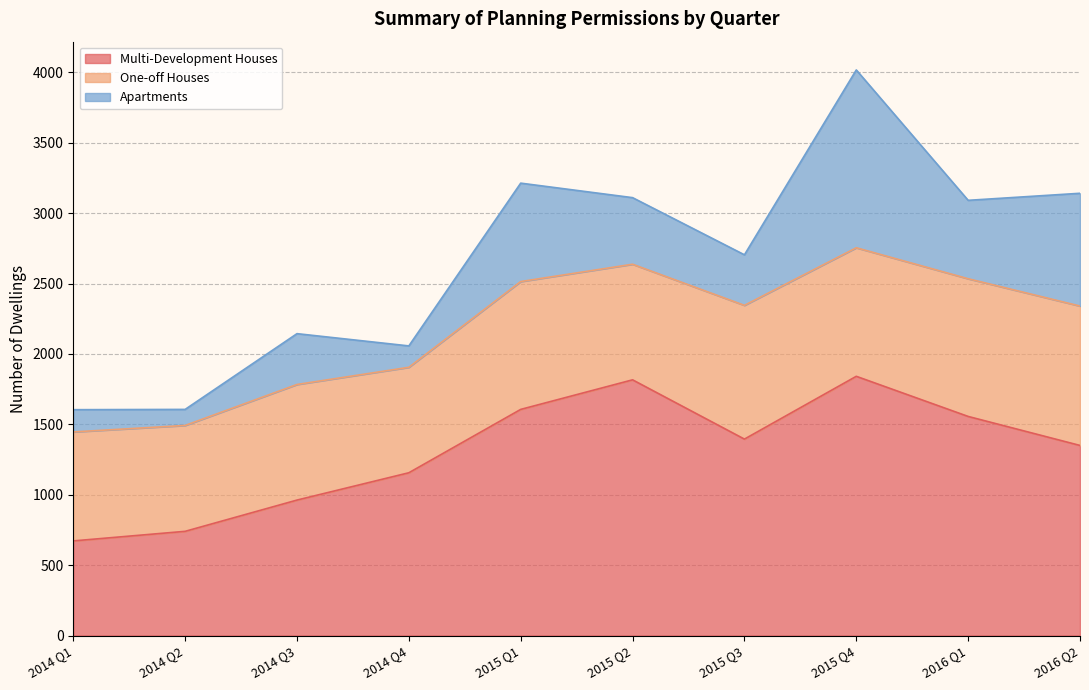

True or false: Apartments has a value of 361 at 2014 Q3.

True